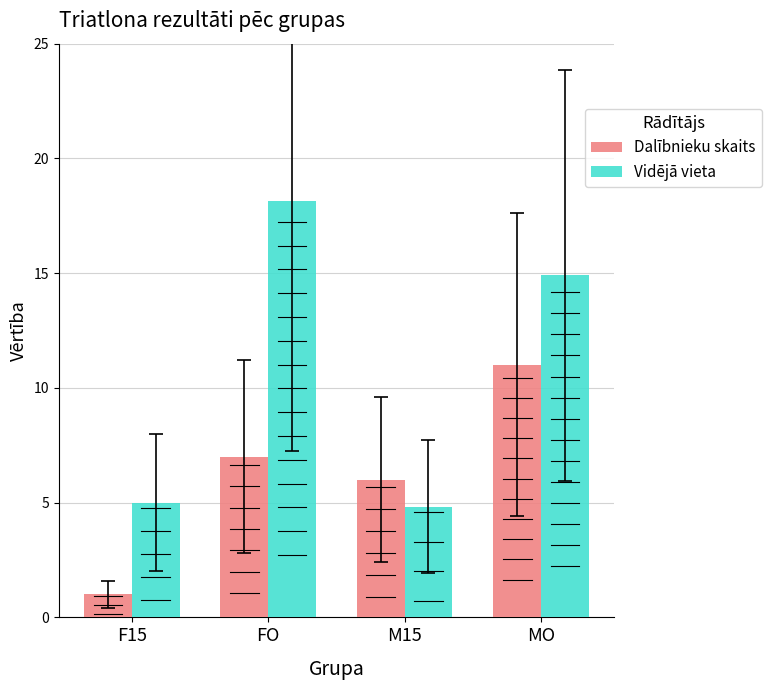

What is the highest value of the Dalībnieku skaits series?

11.0